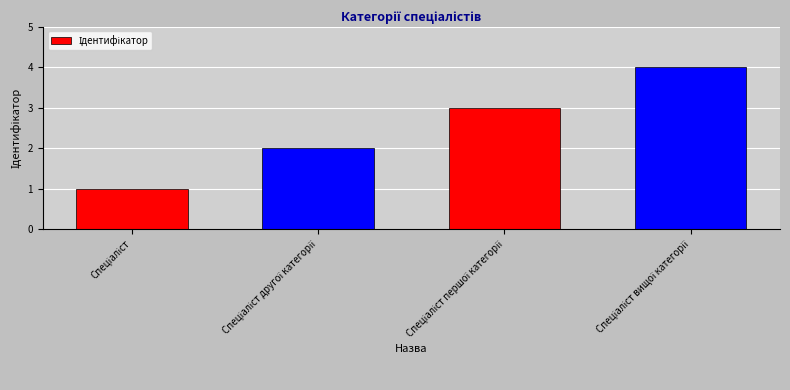

What is the sum of all values?

10